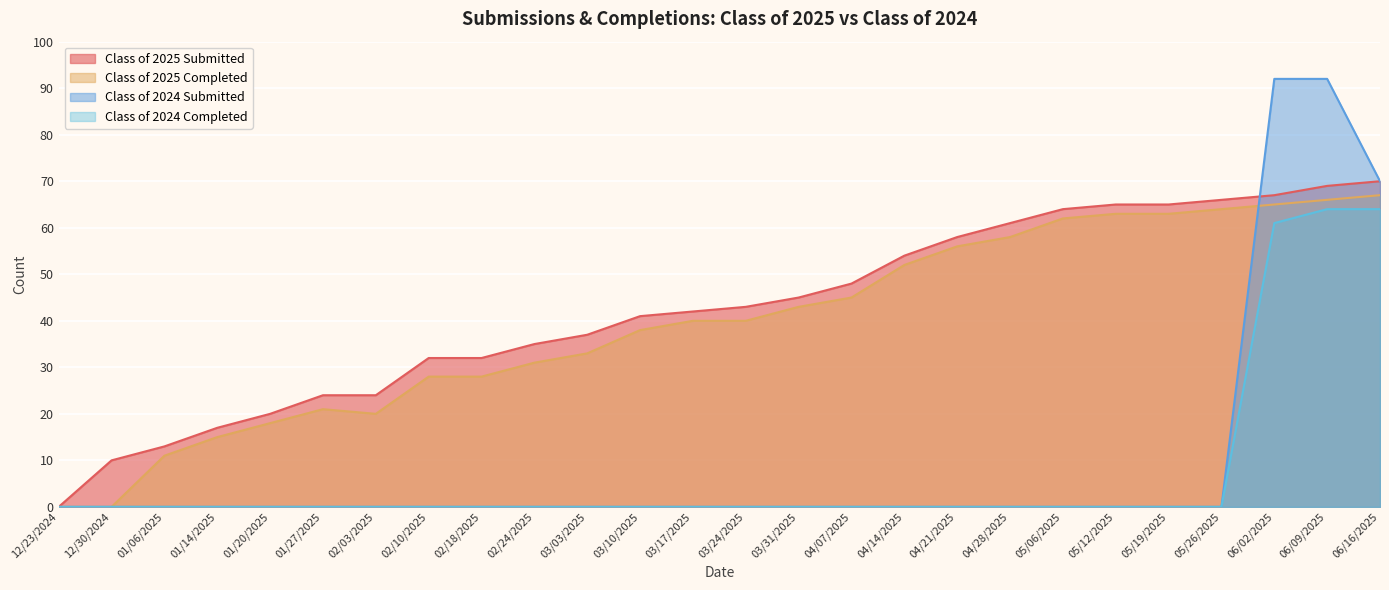

The Class of 2024 Completed series shows 61 at 06/02/2025. True or false?

True